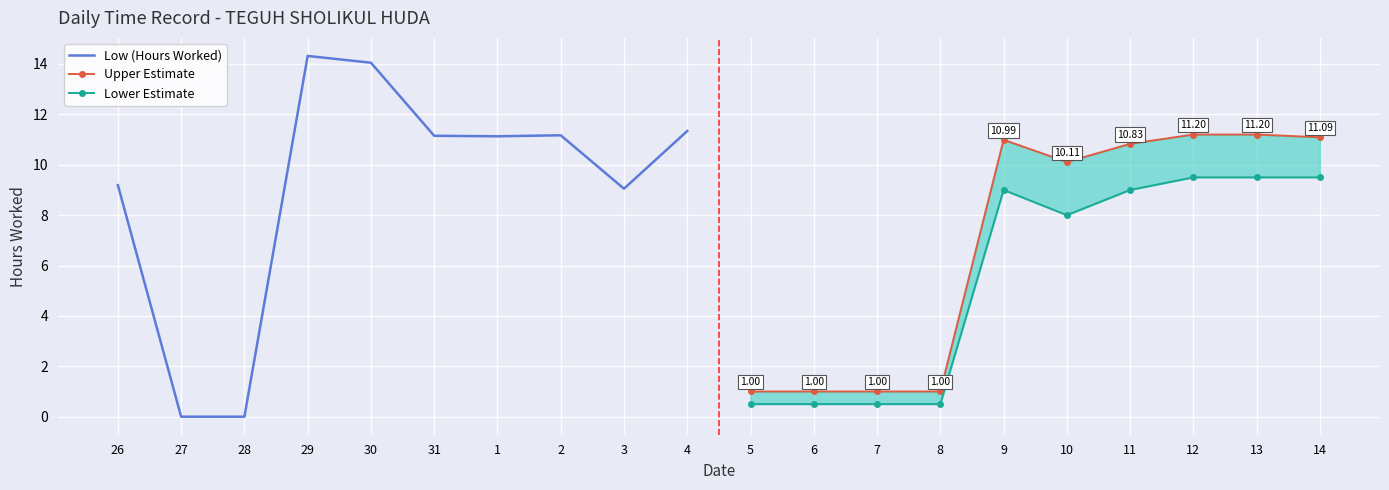

Which series has the largest range (max minus min)?

Low (Hours Worked)